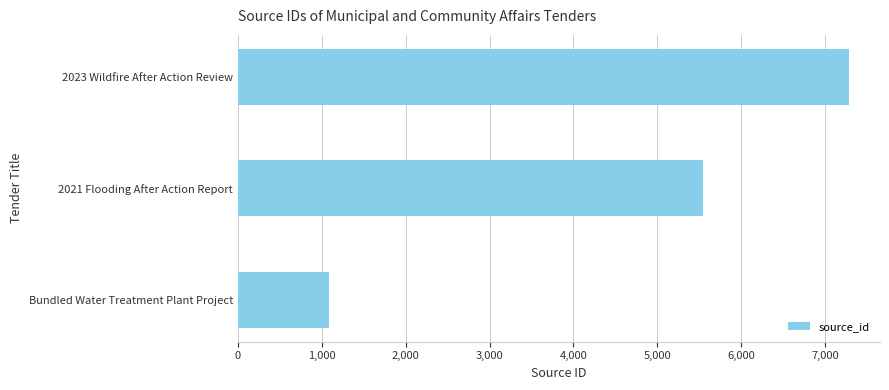

What is the value of the 2nd bar from the top?

5550